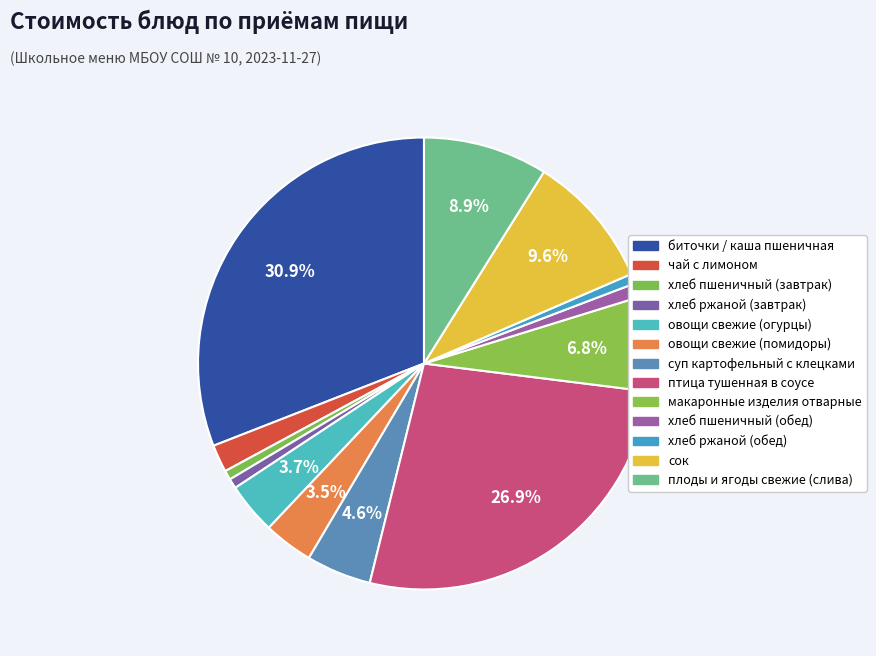

True or false: чай с лимоном accounts for 2% of the total.

True